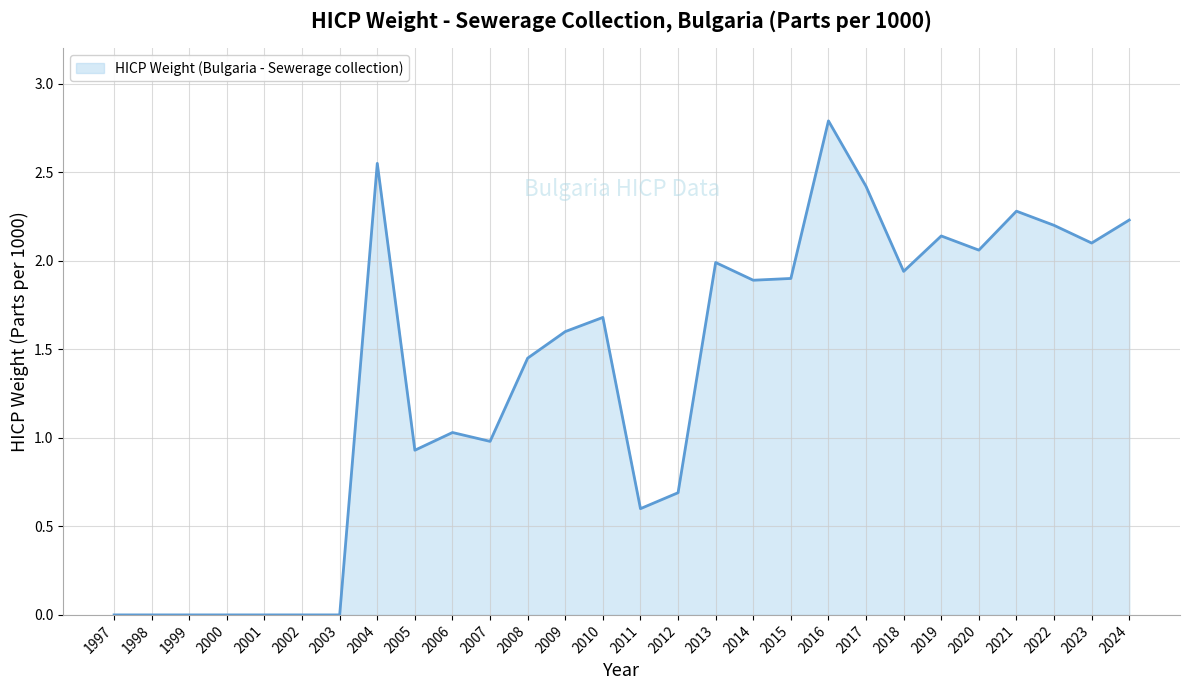

What is the sum of the values at 2022 and 2004?

4.8